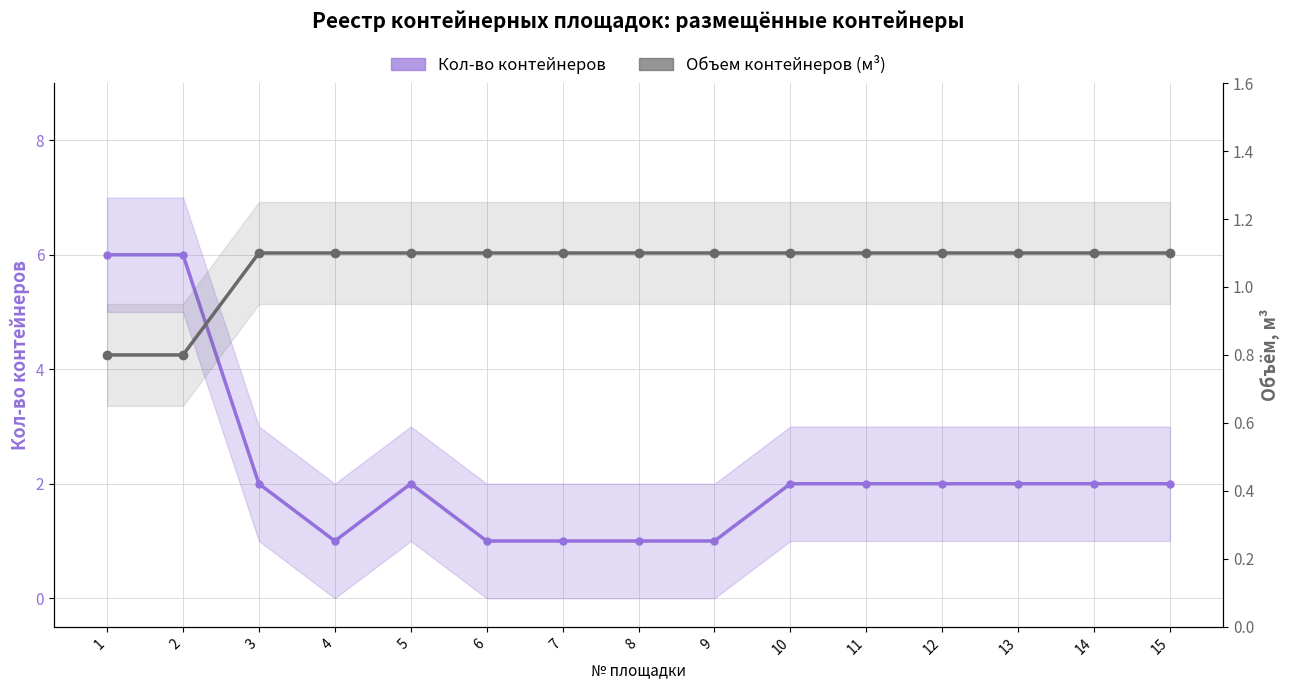

Is it true that Кол-во контейнеров equals 2.0 at 12?

True